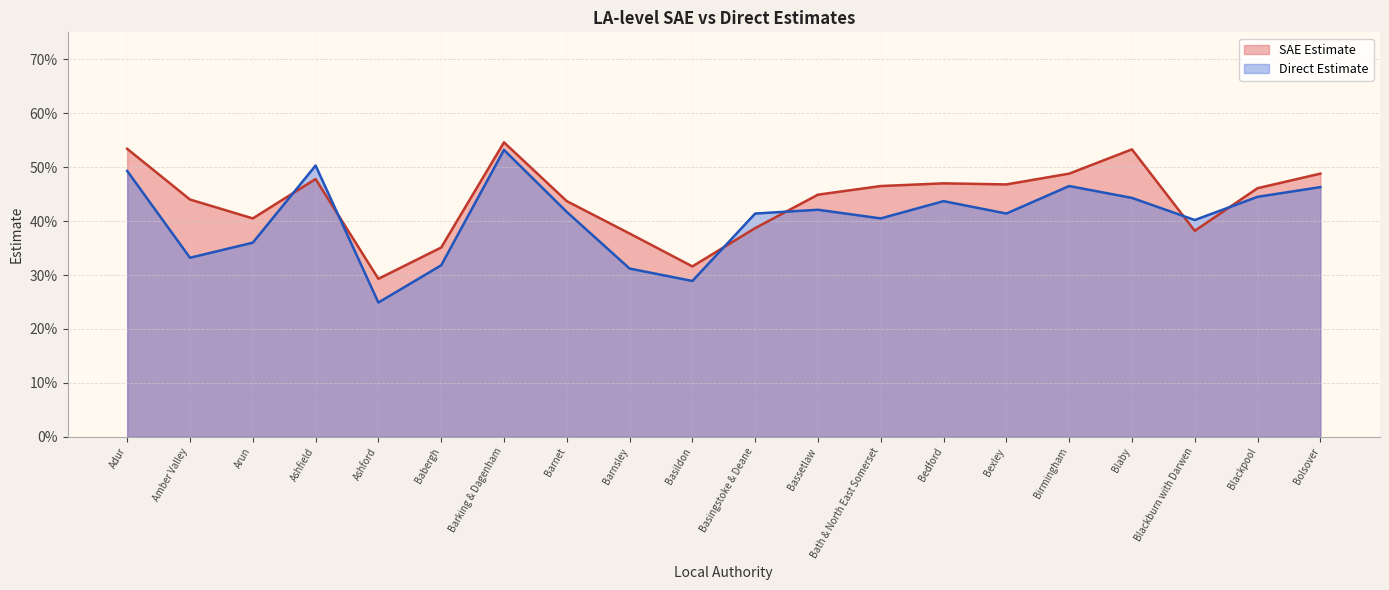

In SAE Estimate, how many points are higher than both neighbors (excluding endpoints)?

4